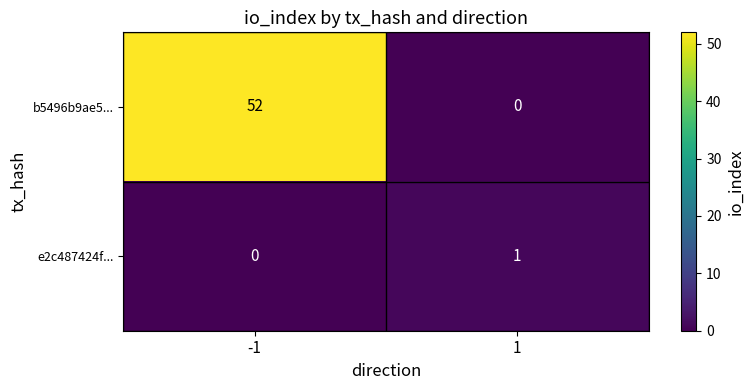

The b5496b9ae5... series shows 52 at -1. True or false?

True